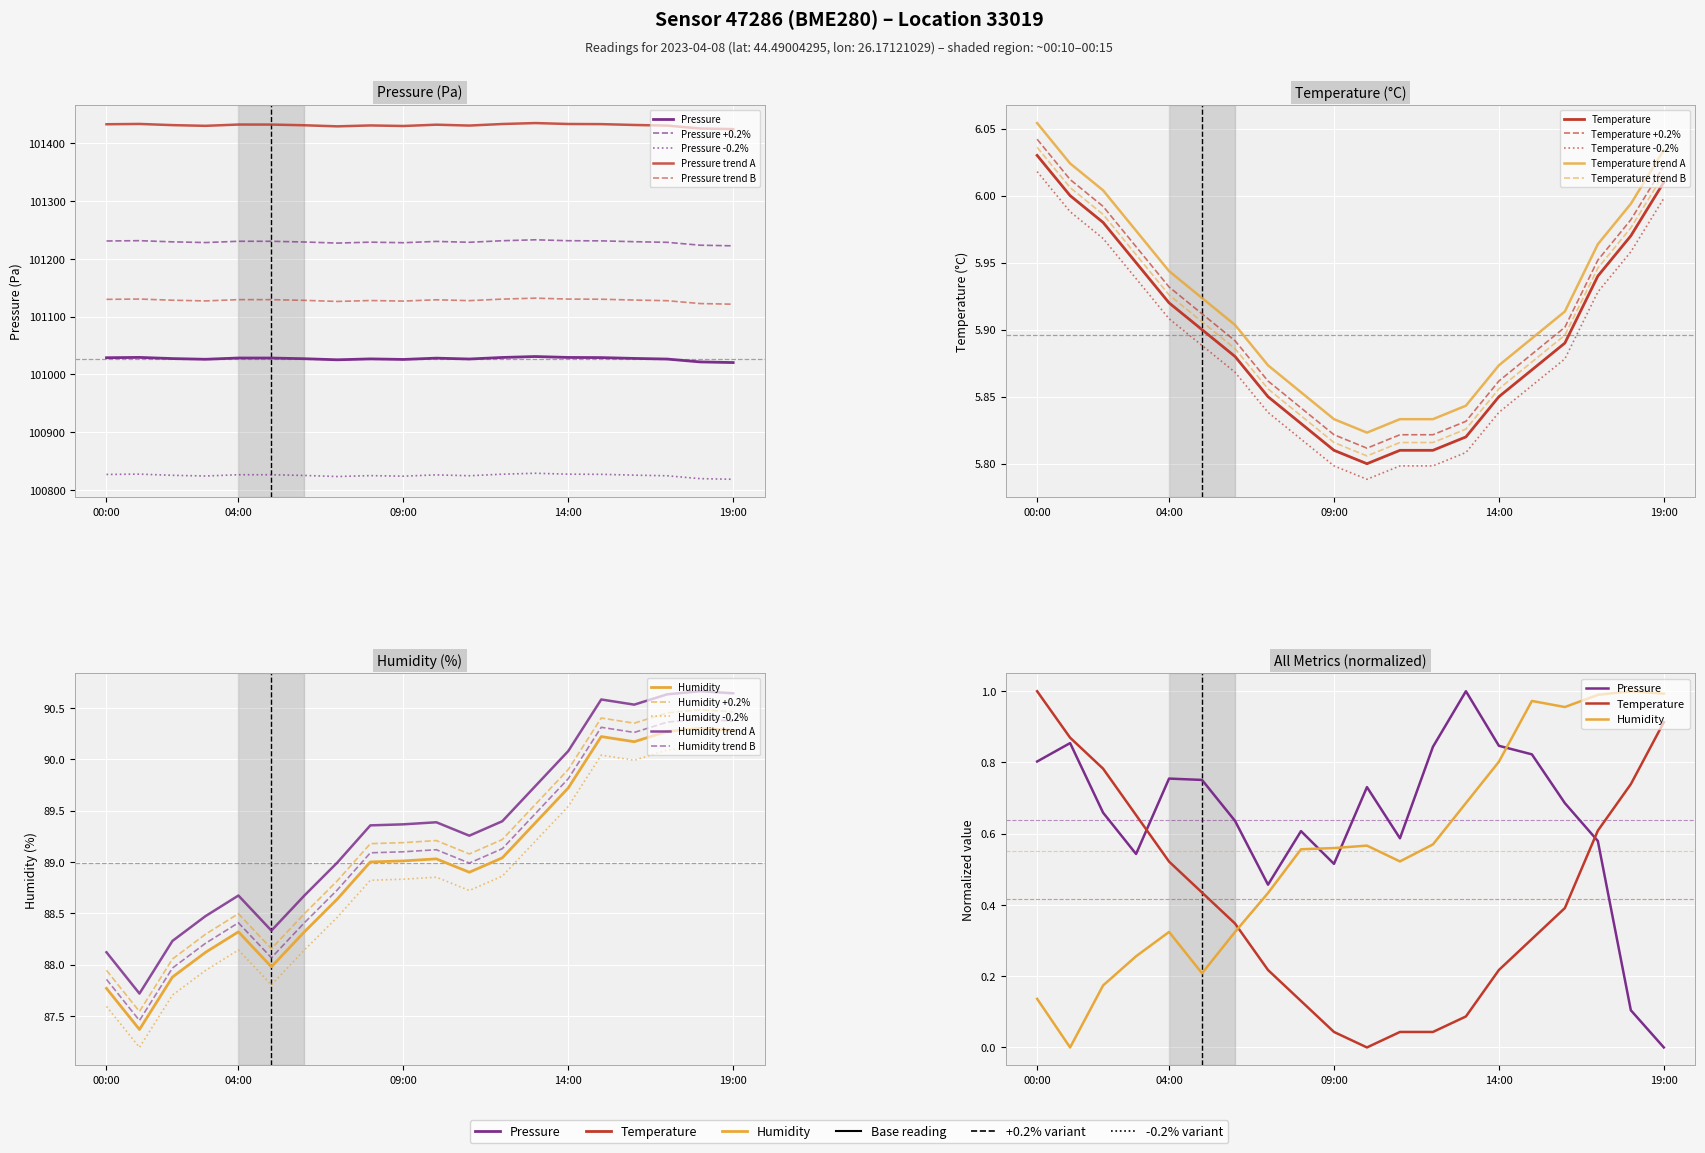

Where does the humidity series first go above 89?

09:00